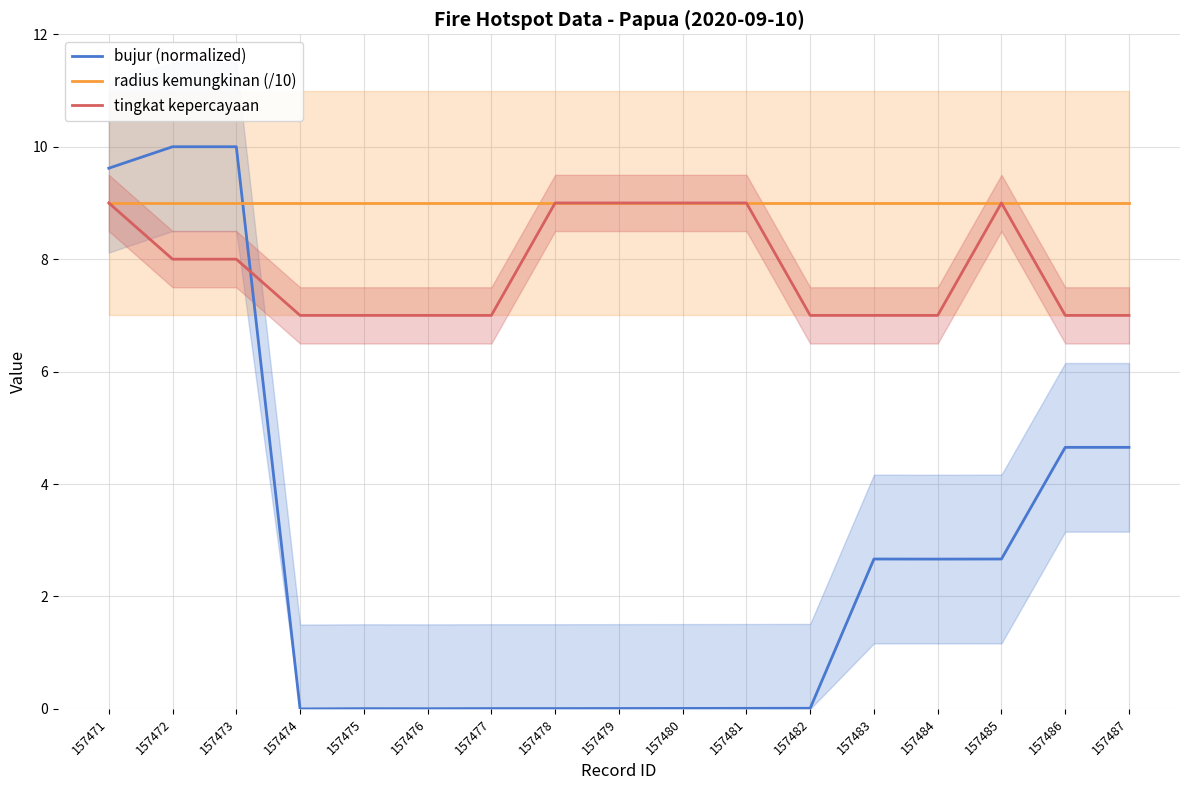

Which has a higher value, 157480 or 157478?

157480